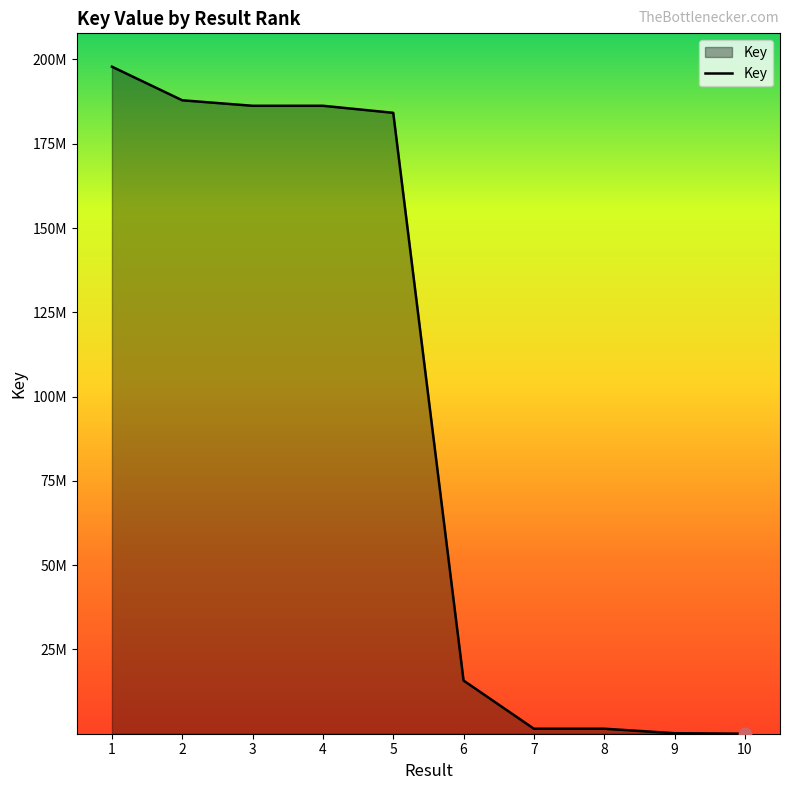

Which has a higher value, 2 or 10?

2